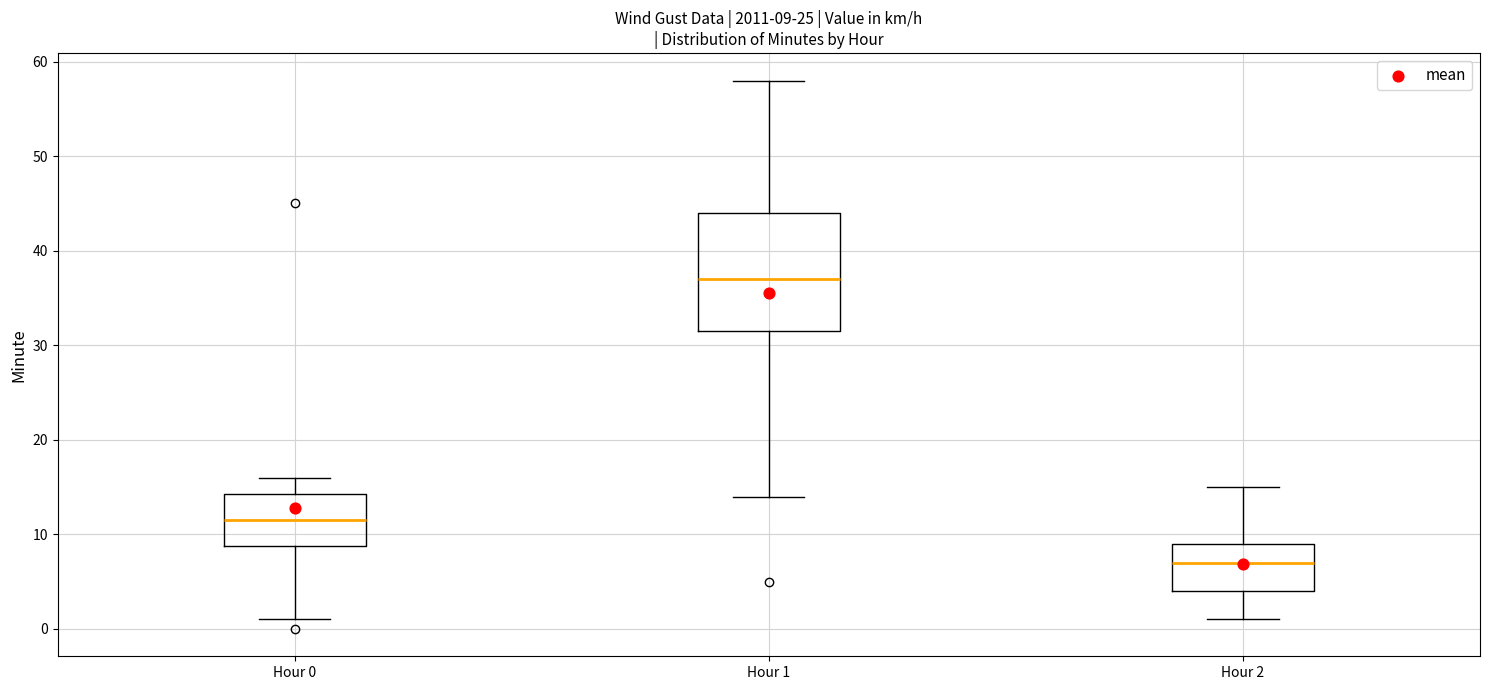

Comparing the boxes themselves (not the whiskers), which one is the tallest?

Hour 1